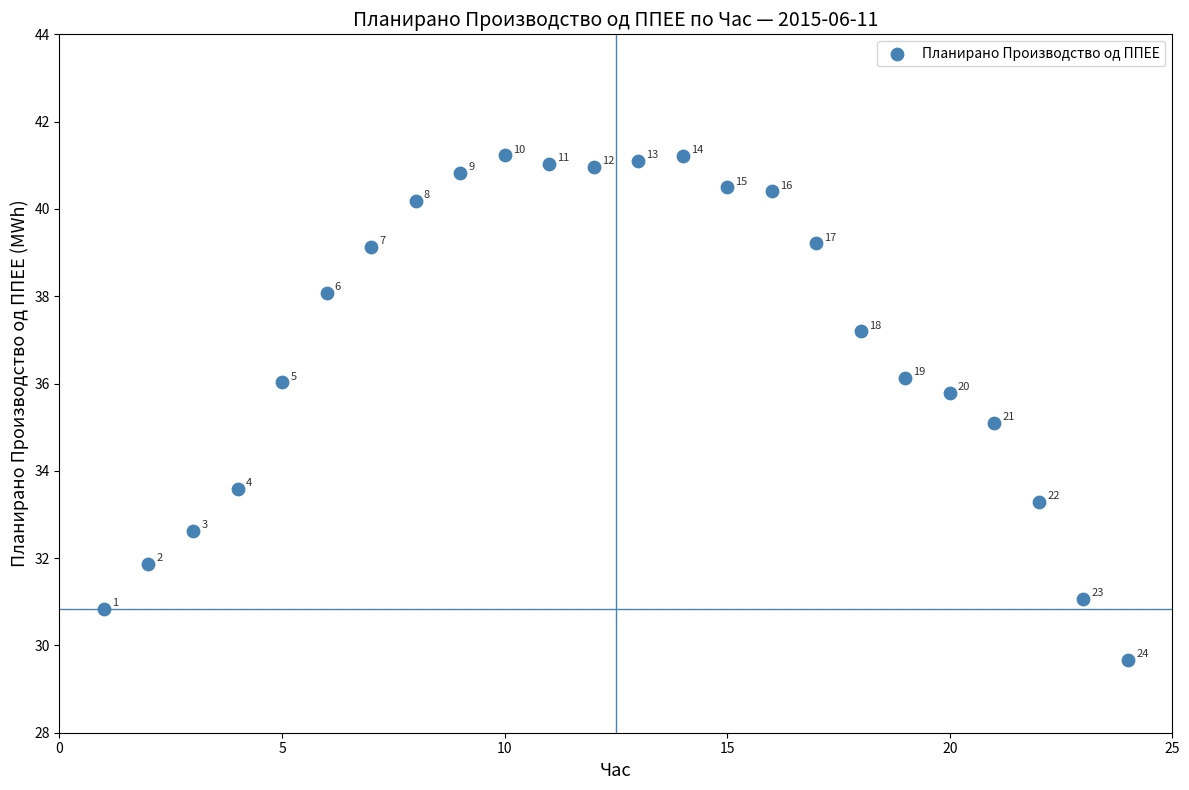

What Y value in the scatter plot is closest to 35?

35.1